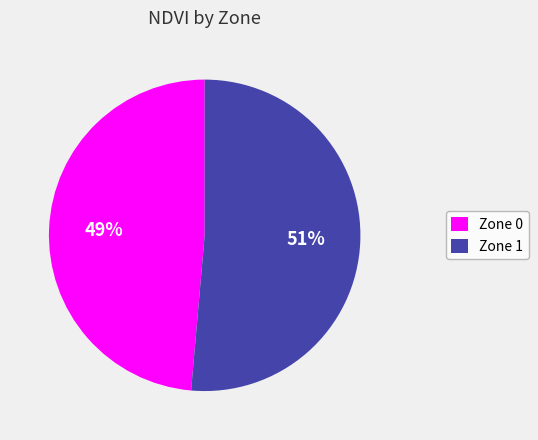

To the nearest percent, what percentage of the pie is Zone 1?

51%